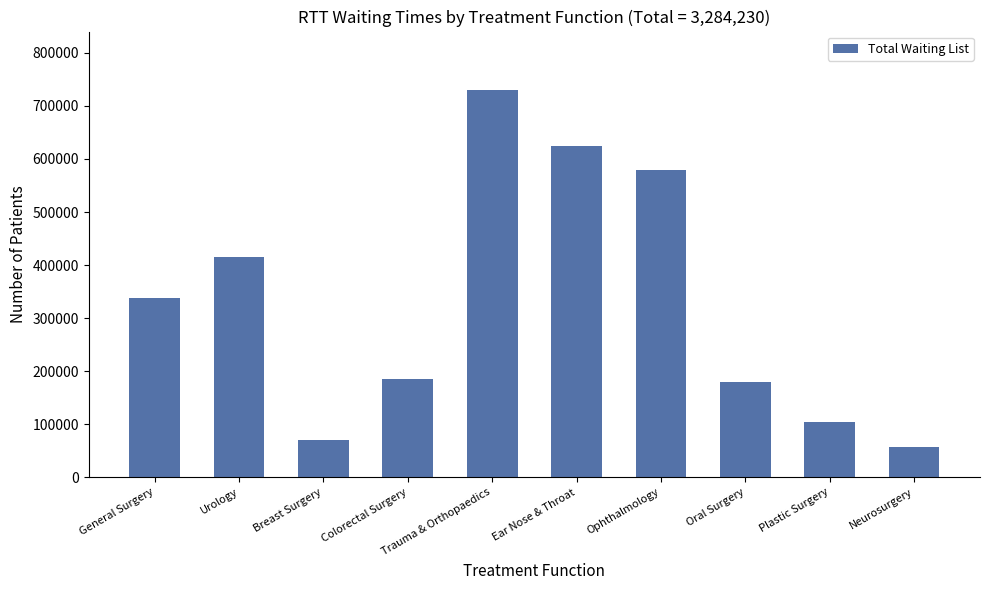

Which has a higher value, Colorectal Surgery or Ophthalmology?

Ophthalmology